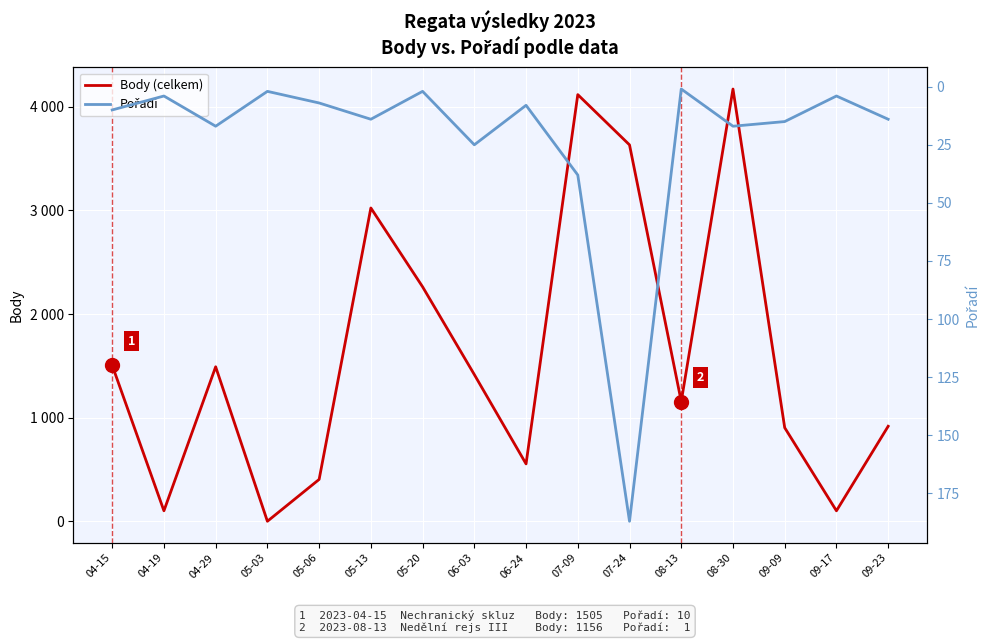

True or false: Body (celkem) and Pořadí cross at least once.

True